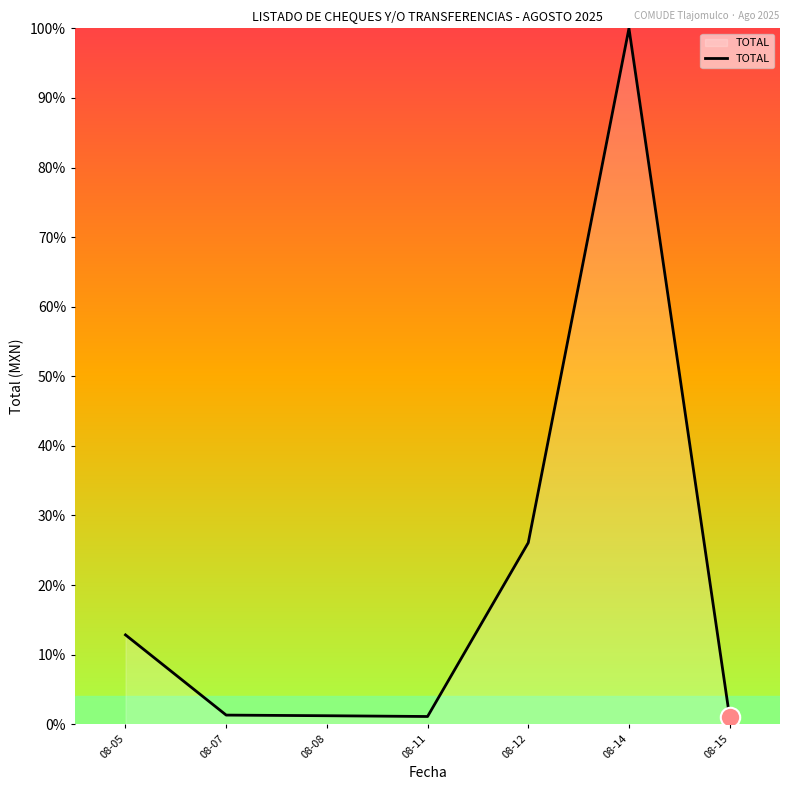

What is the difference between the maximum and second lowest values?

98.9